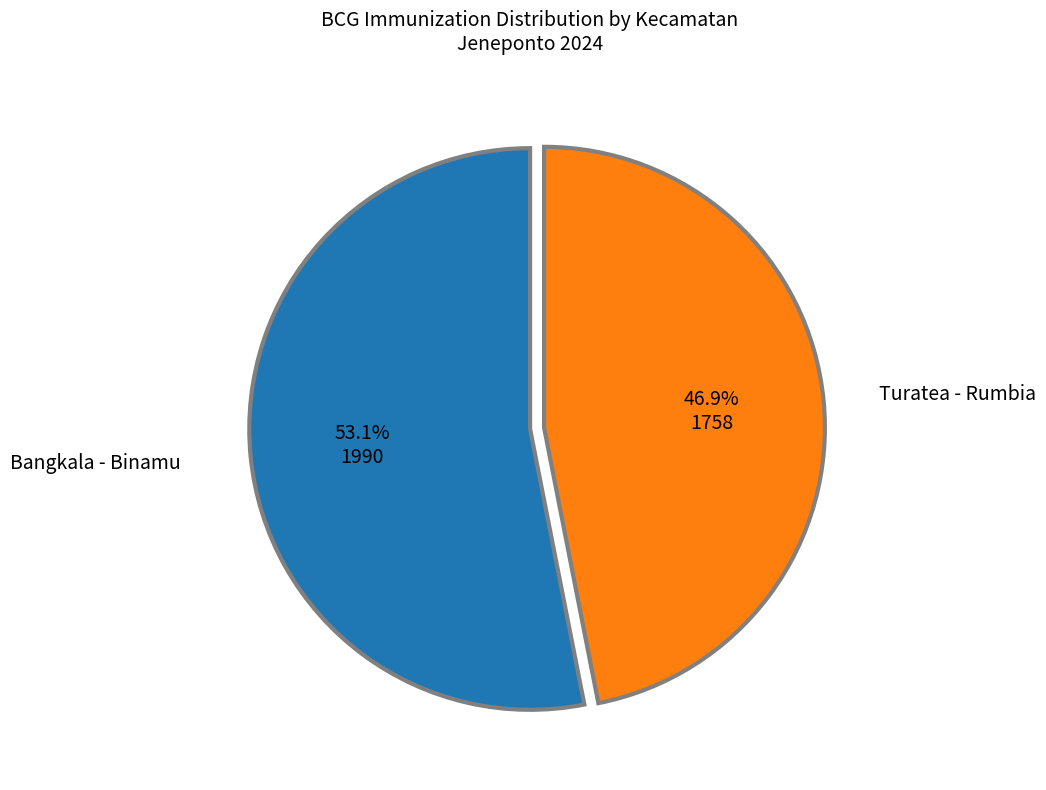

How many segments does this pie chart have?

2